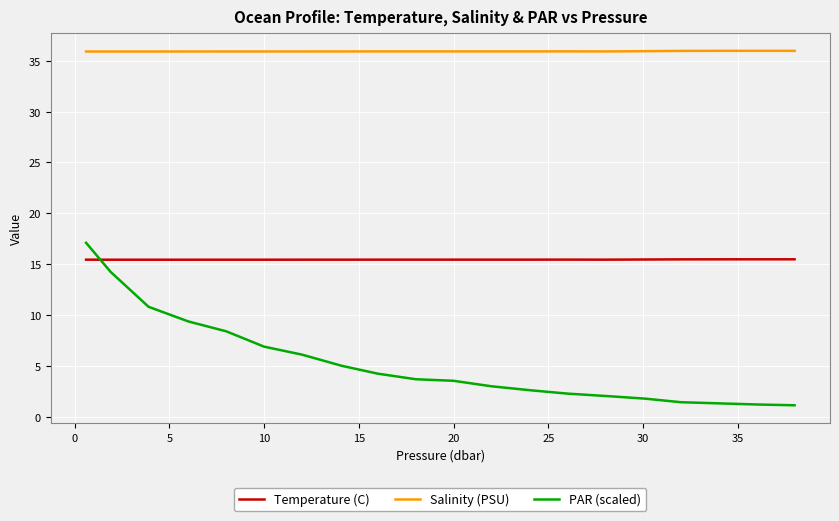

What is the greatest value displayed?

36.0